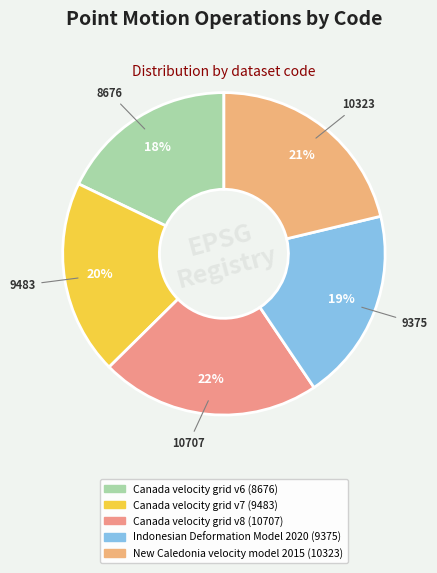

What is the largest slice in the pie chart?

Canada velocity grid v8